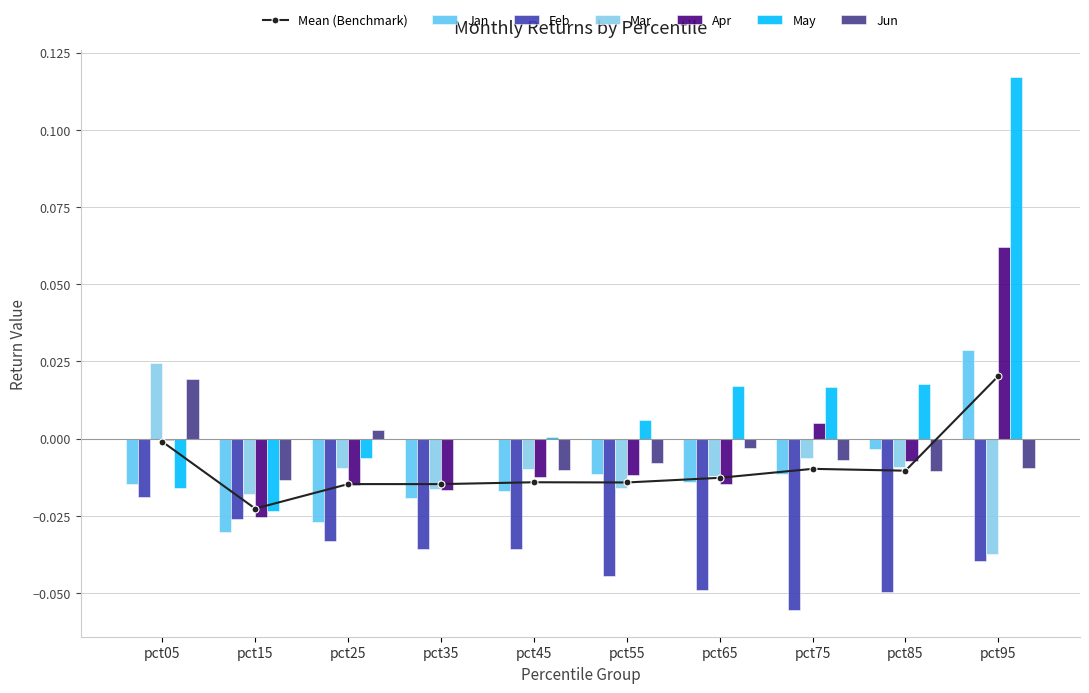

True or false: Apr has a value of -0.0 at pct15.

True